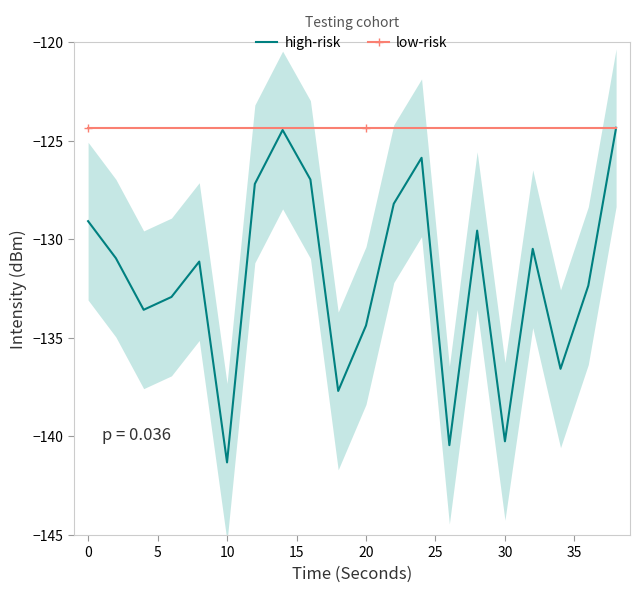

What is the sum of all low-risk values?

-2487.0